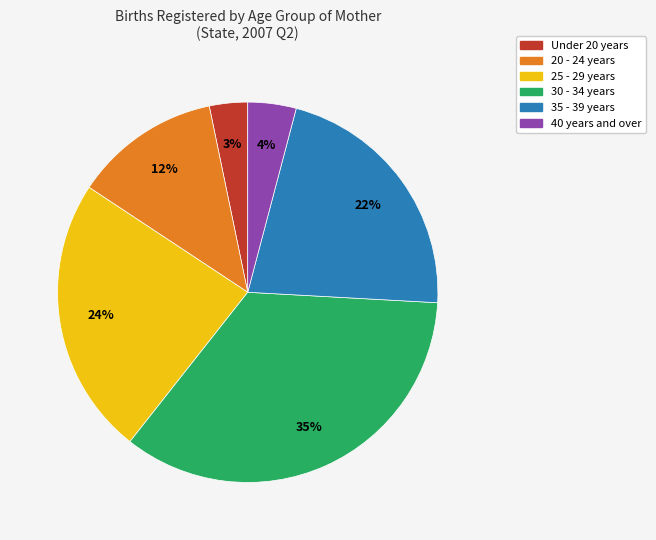

Do 20 - 24 years and 25 - 29 years together represent more than half of the pie?

No